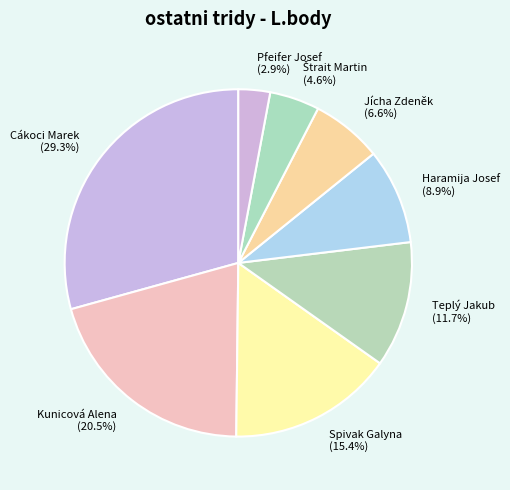

To the nearest percent, what is the difference between the largest and smallest slice percentages?

26%